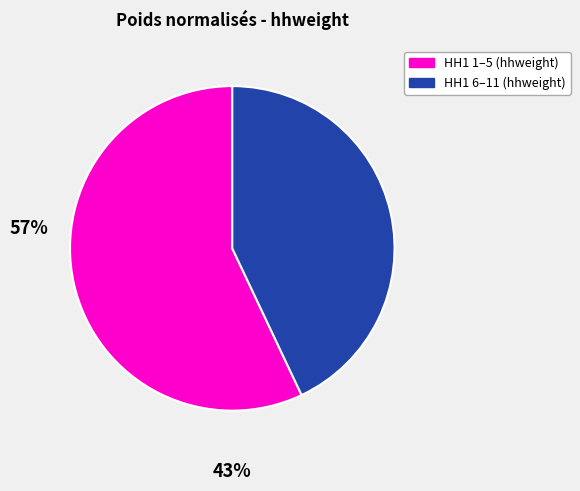

Does any single category account for the majority?

Yes